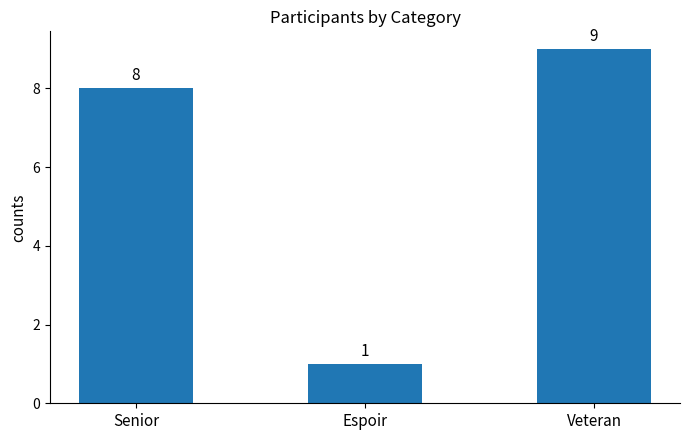

What is the sum of the values at Veteran and Espoir?

10